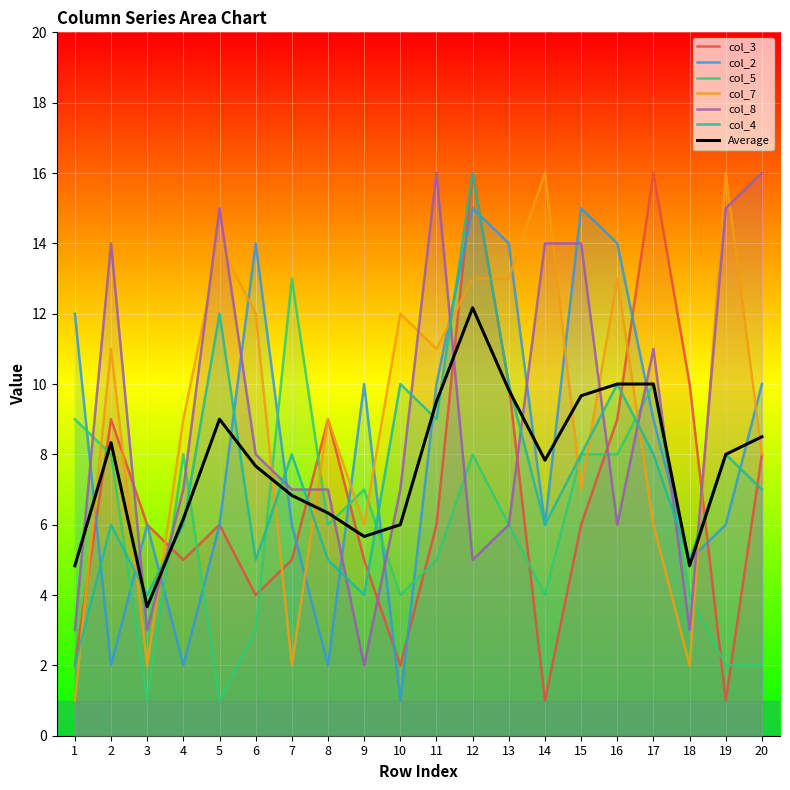

What is the value of the col_5 point at the 5th from the left?

1